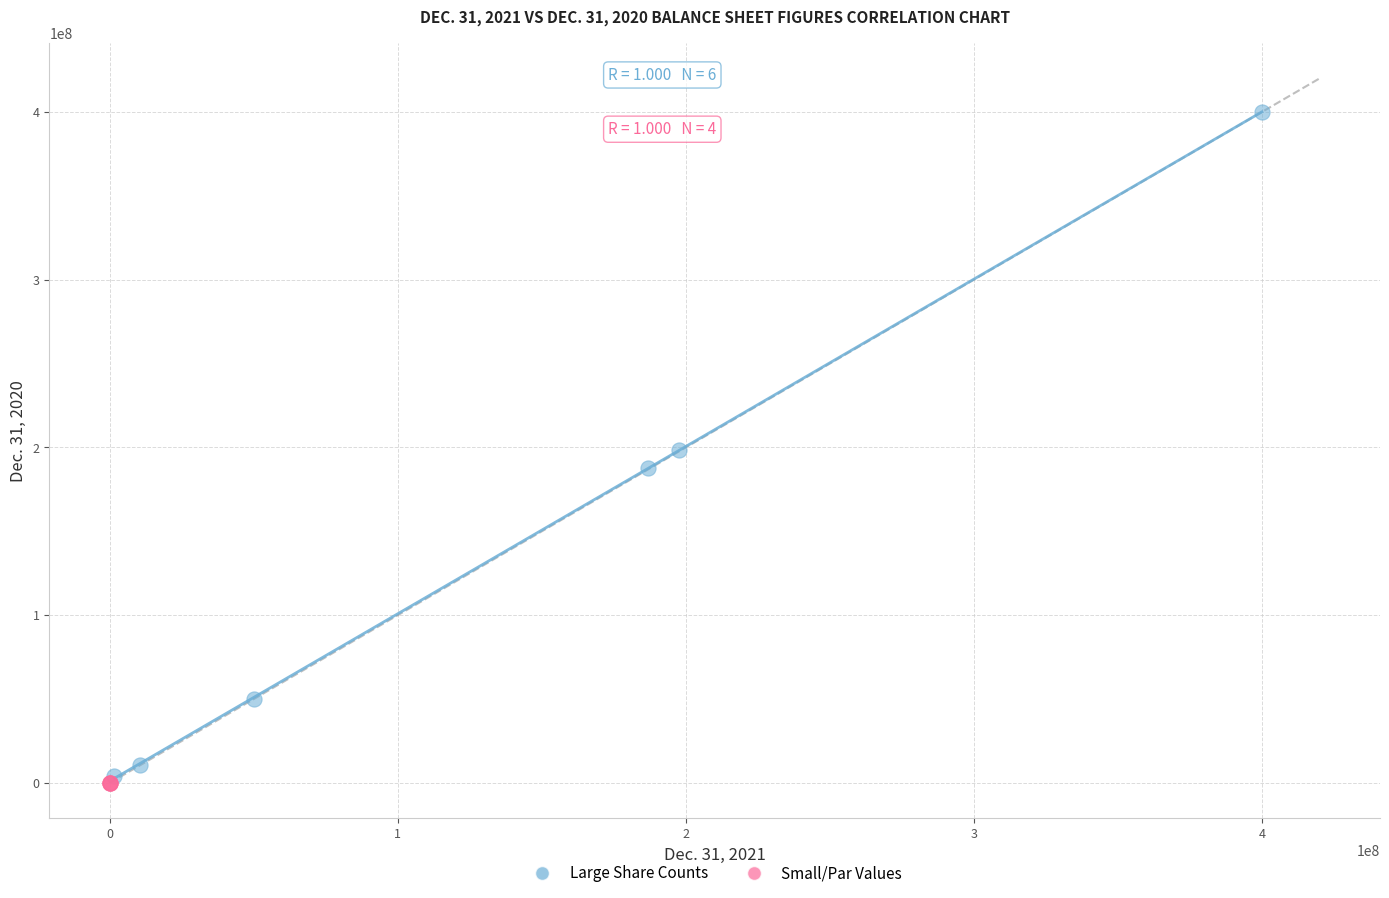

Which series contains the highest Y value?

Large Share Counts